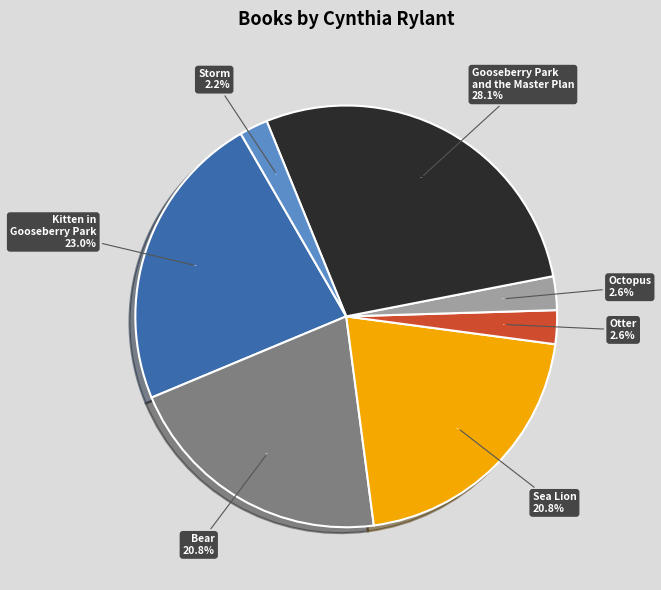

To the nearest percent, what portion does Octopus represent?

3%